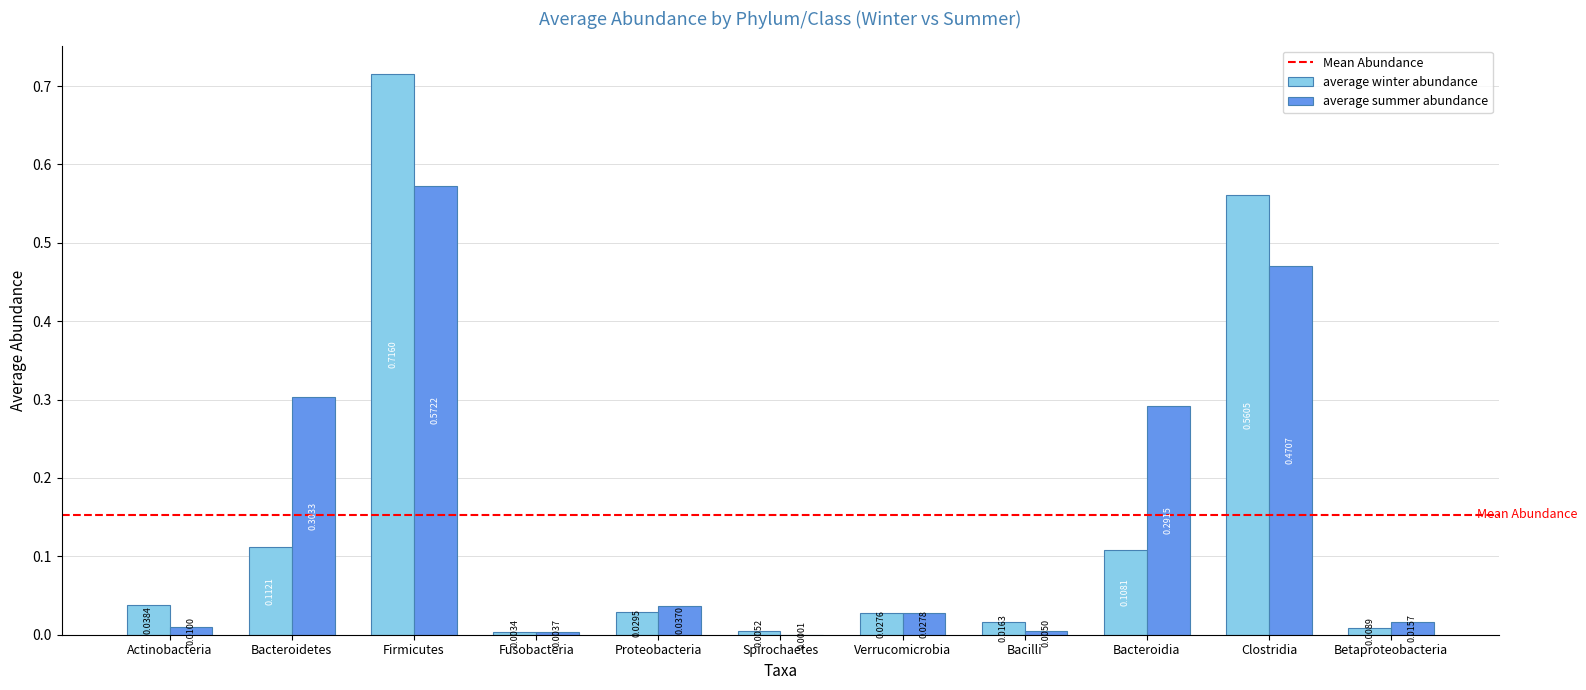

Between Verrucomicrobia and Clostridia, which series saw the biggest shift?

average winter abundance